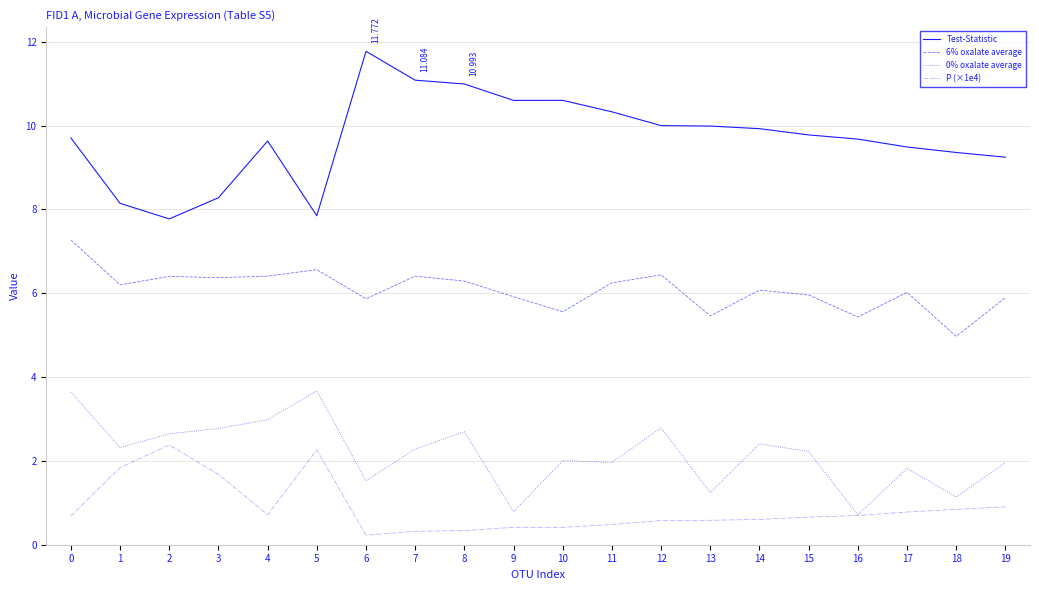

List the series in order of their peak value, highest first.

Test-Statistic, 6% oxalate average, 0% oxalate average, P (×1e4)